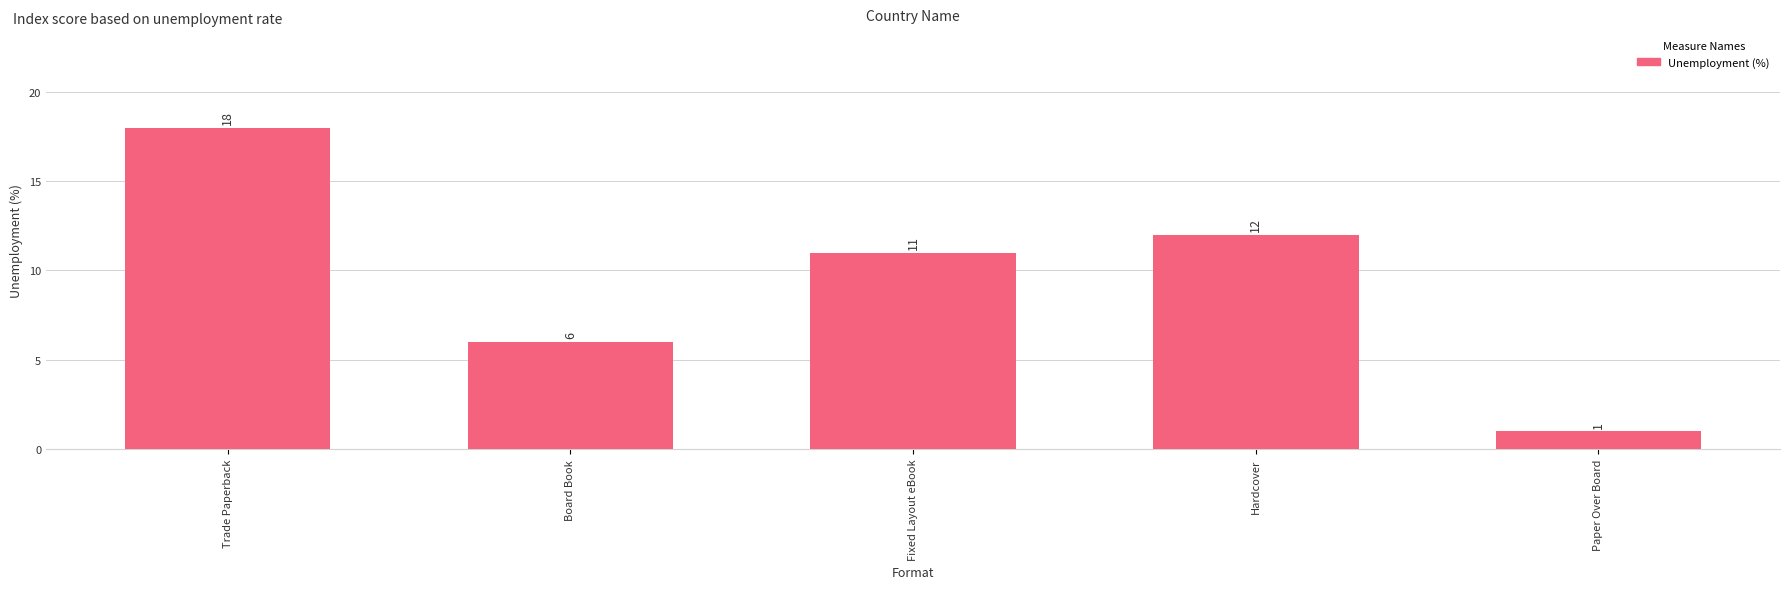

What is the difference between the values at Hardcover and Trade Paperback?

6